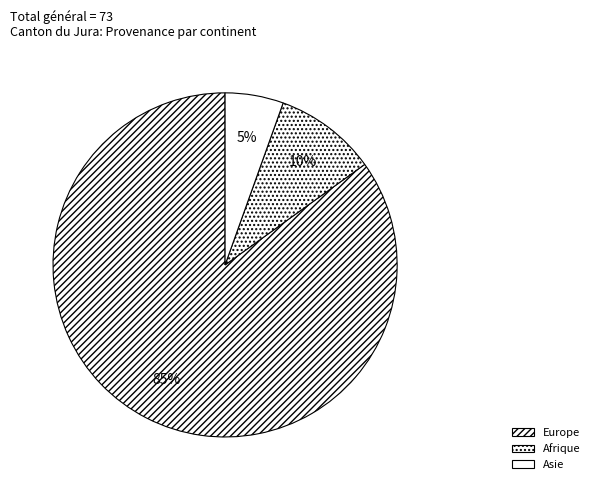

Count the number of slices in the pie.

3